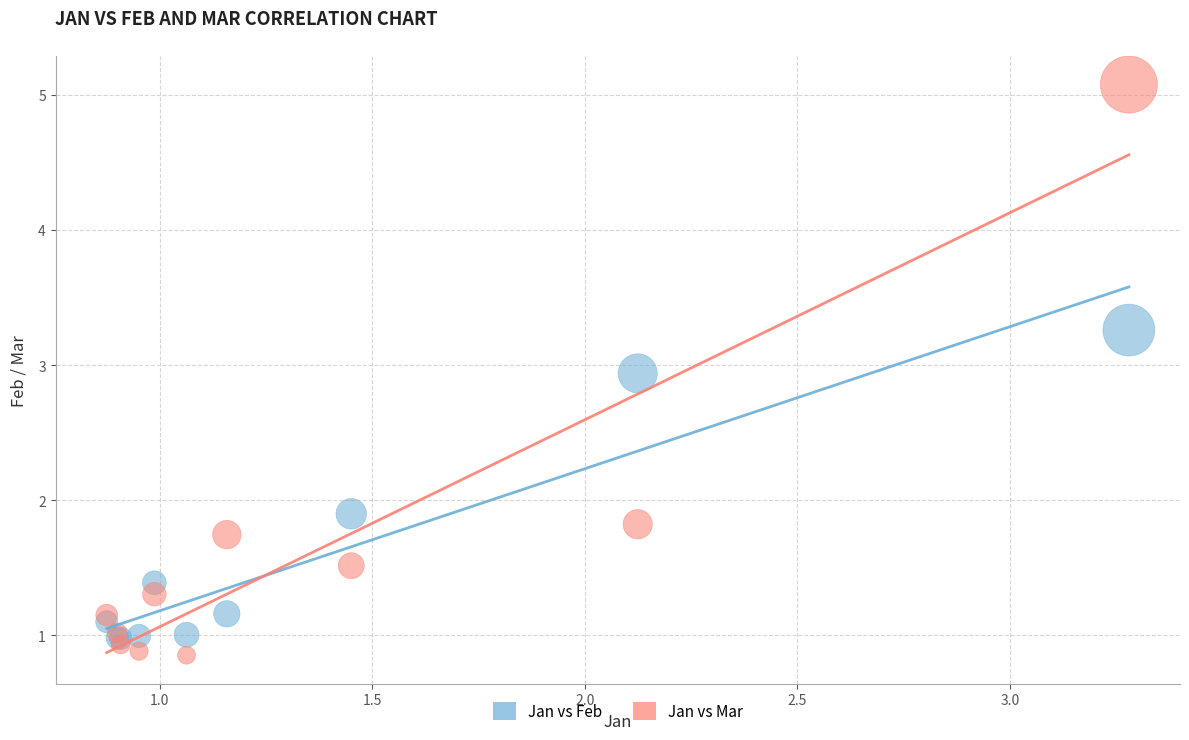

What are all the series names shown in the legend?

Jan vs Feb, Jan vs Mar